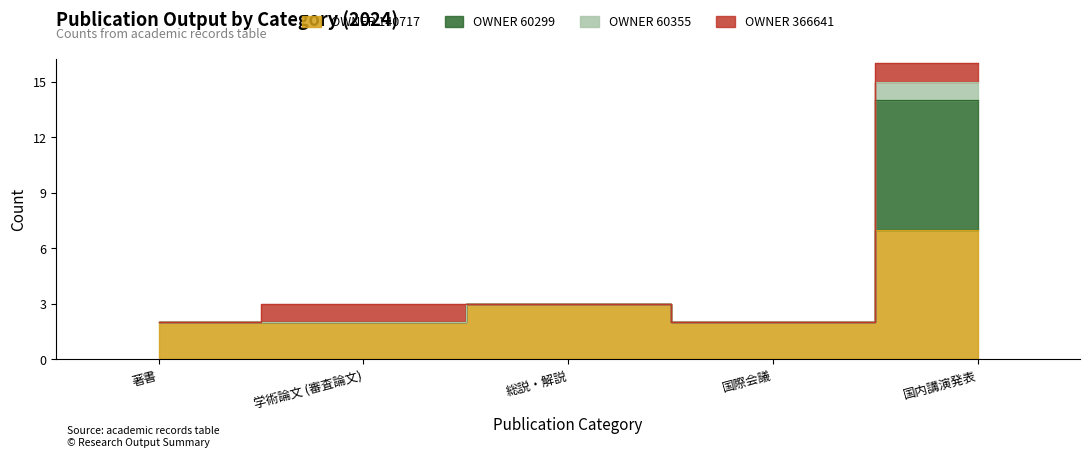

True or false: 著書 and 国際会議 intersect in this chart.

False